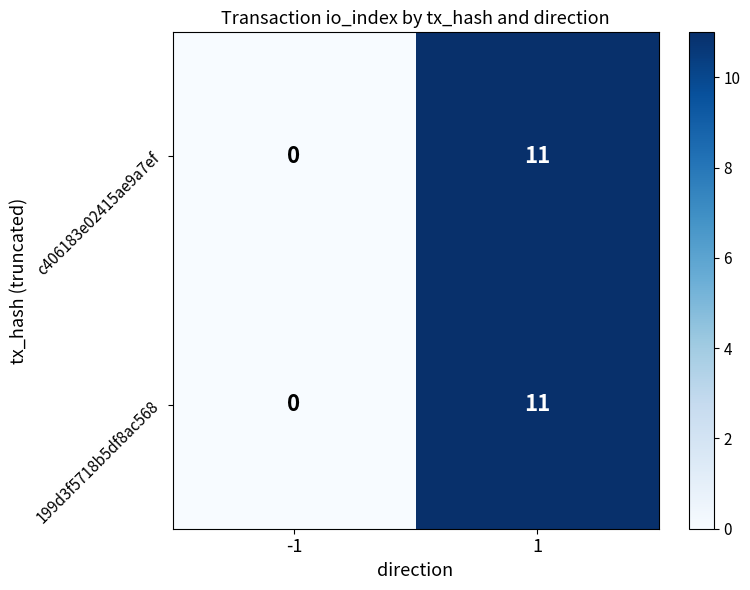

The value of c406183e02415ae9a7ef at -1 is -7. True or false?

False